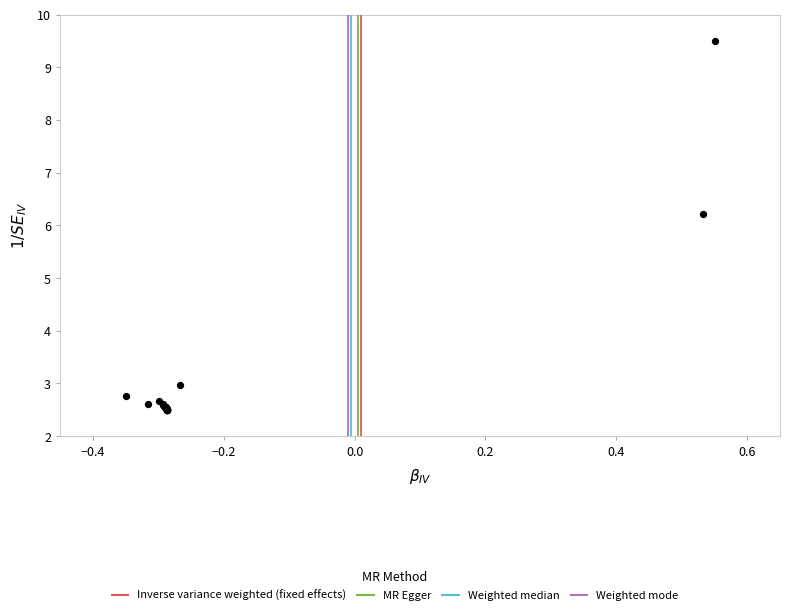

What Y value in the scatter plot is closest to 6?

6.2